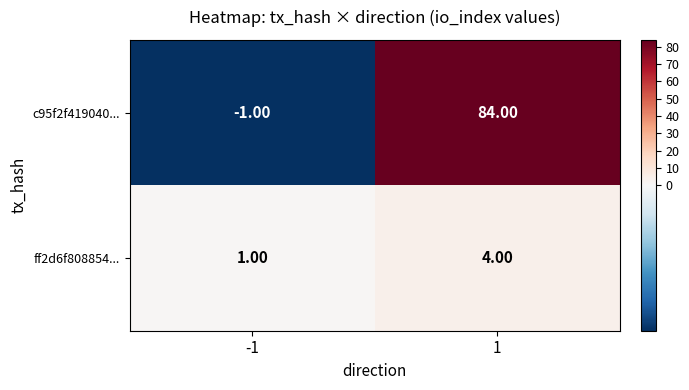

What is the sum of all ff2d6f808854... values?

5